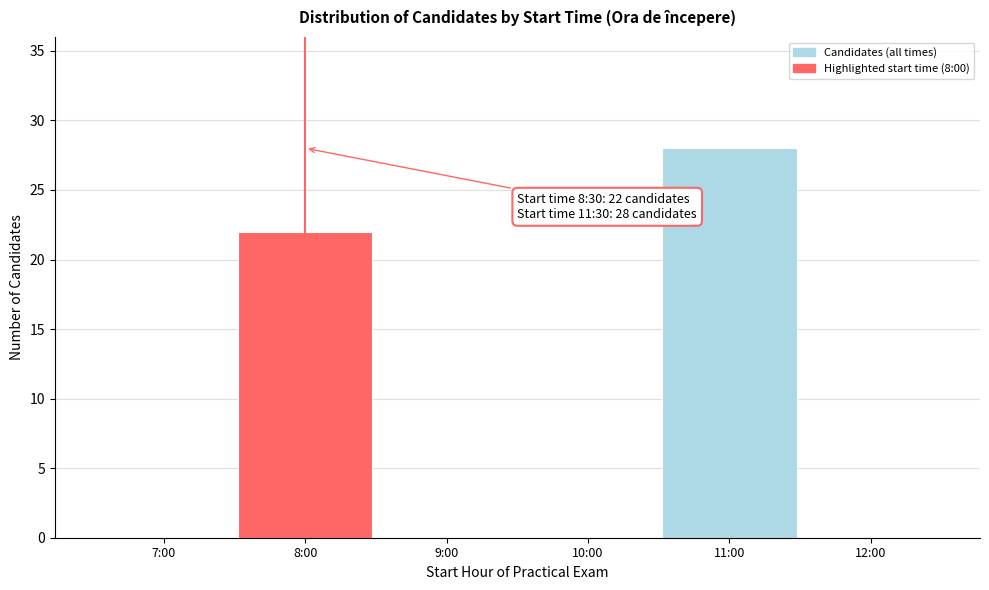

Reading right to left, list all the values displayed in this chart.

12:00=0	11:00=28	10:00=0	9:00=0	8:00=22	7:00=0